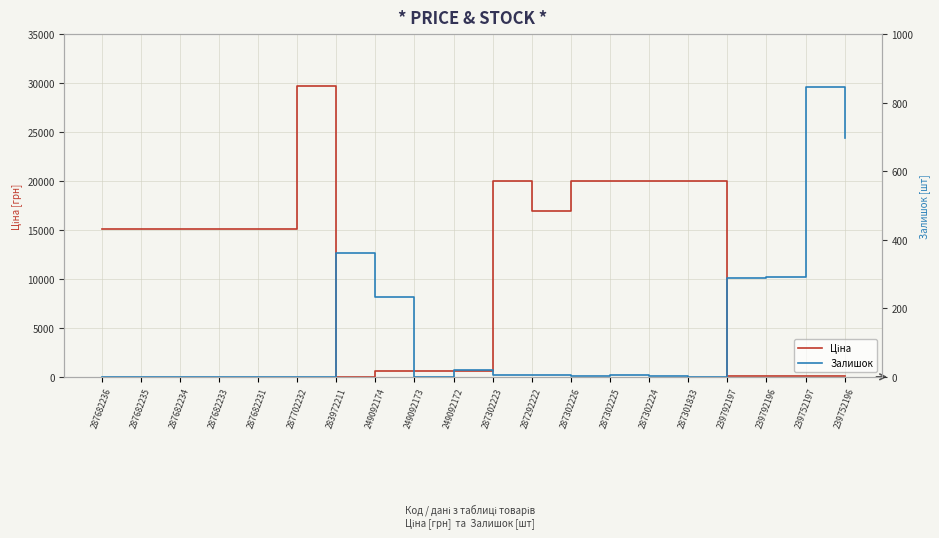

Between which two adjacent categories do Ціна and Залишок first intersect?

287702232 and 283972211